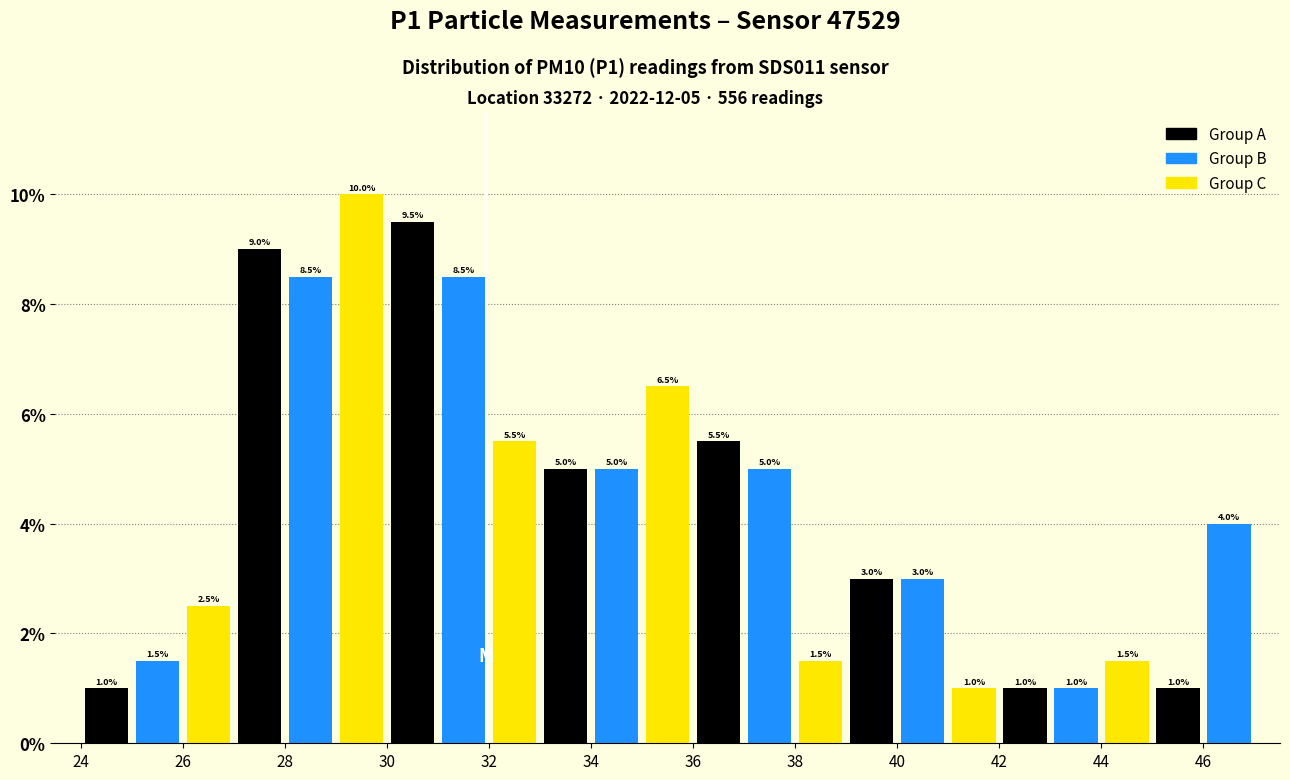

Which range on the x-axis has the tallest bar?

29 to 30